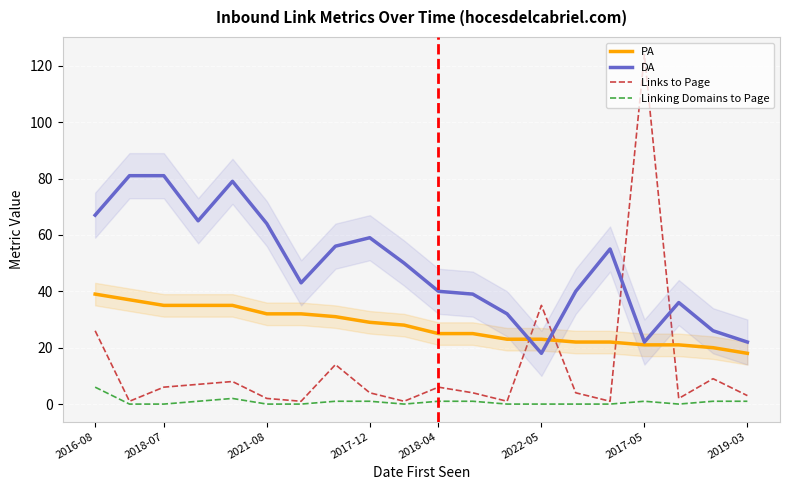

Rank the series at 2018-07 from lowest to highest value.

Linking Domains to Page, Links to Page, PA, DA